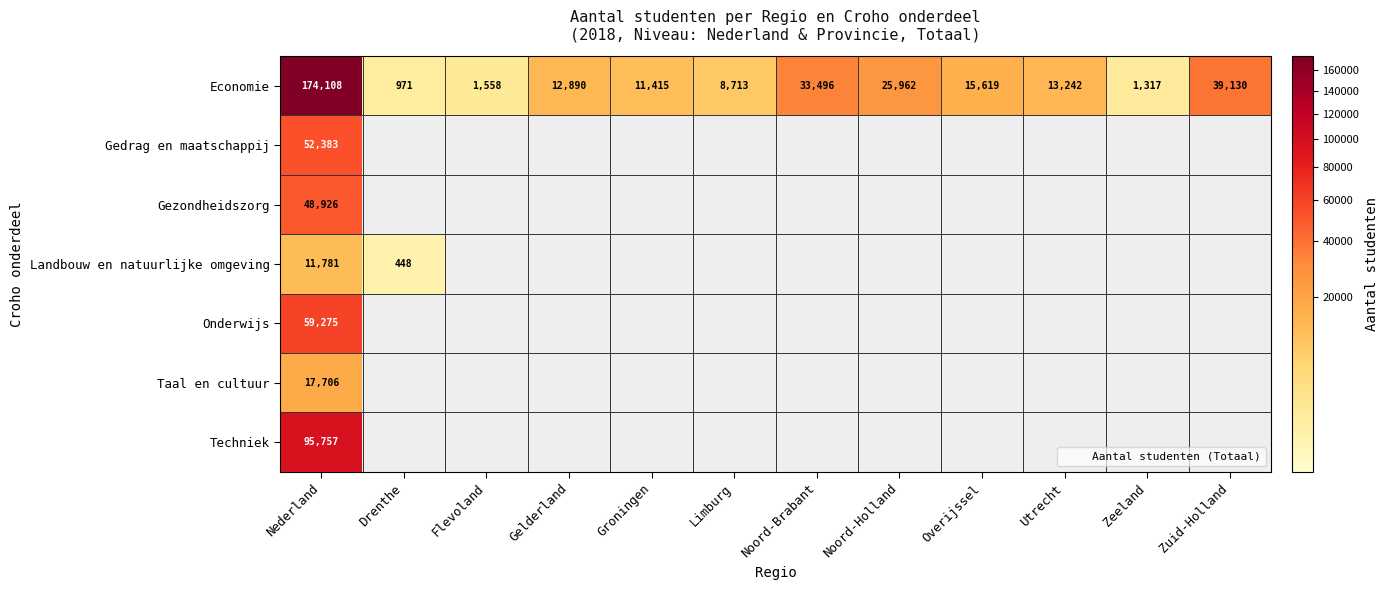

Rank the series at Noord-Holland from lowest to highest value.

Gedrag en maatschappij, Gezondheidszorg, Landbouw en natuurlijke omgeving, Onderwijs, Taal en cultuur, Techniek, Economie